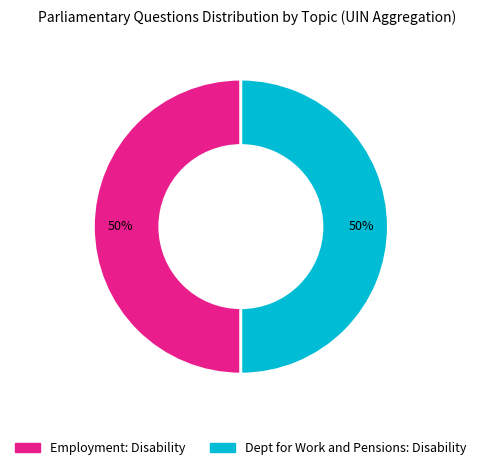

To the nearest percent, what portion does Dept for Work and Pensions: Disability represent?

50%